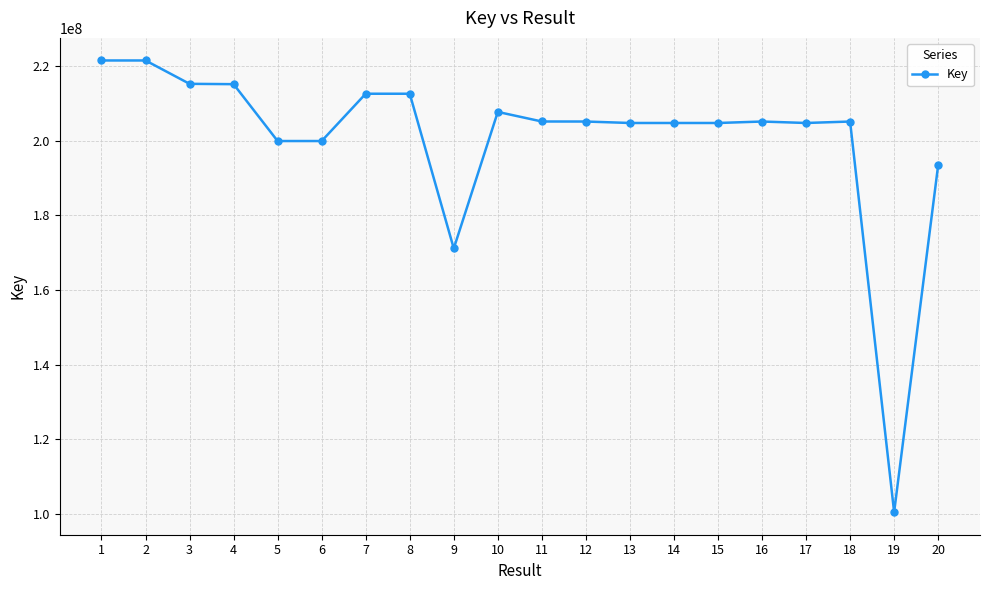

Which has a higher value, 18 or 4?

4